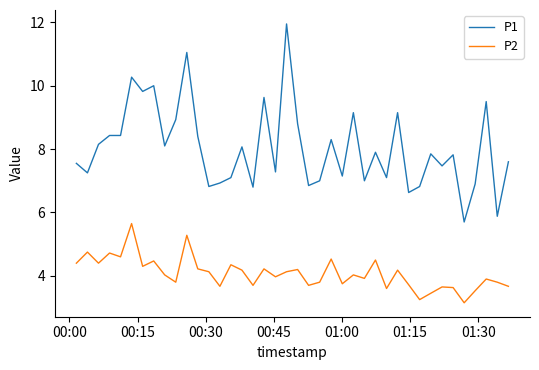

Rank the series by their average value, from lowest to highest.

P2, P1